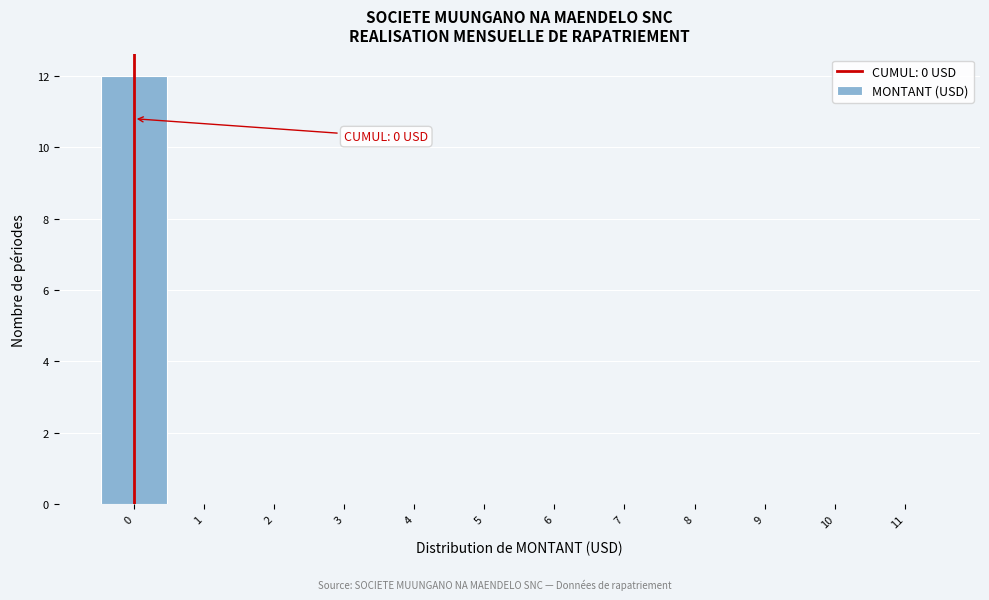

Over which range of the x-axis is the bar tallest?

-0.5 to 0.5